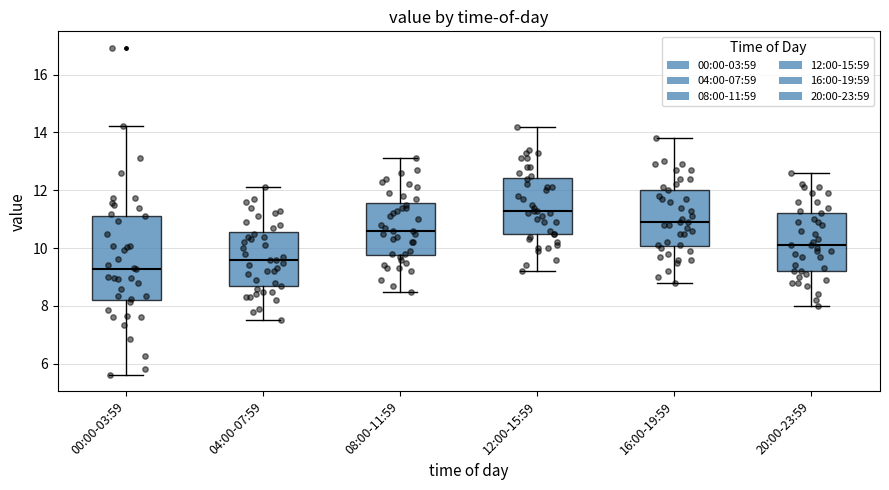

Comparing the boxes themselves (not the whiskers), which one is the tallest?

00:00-03:59